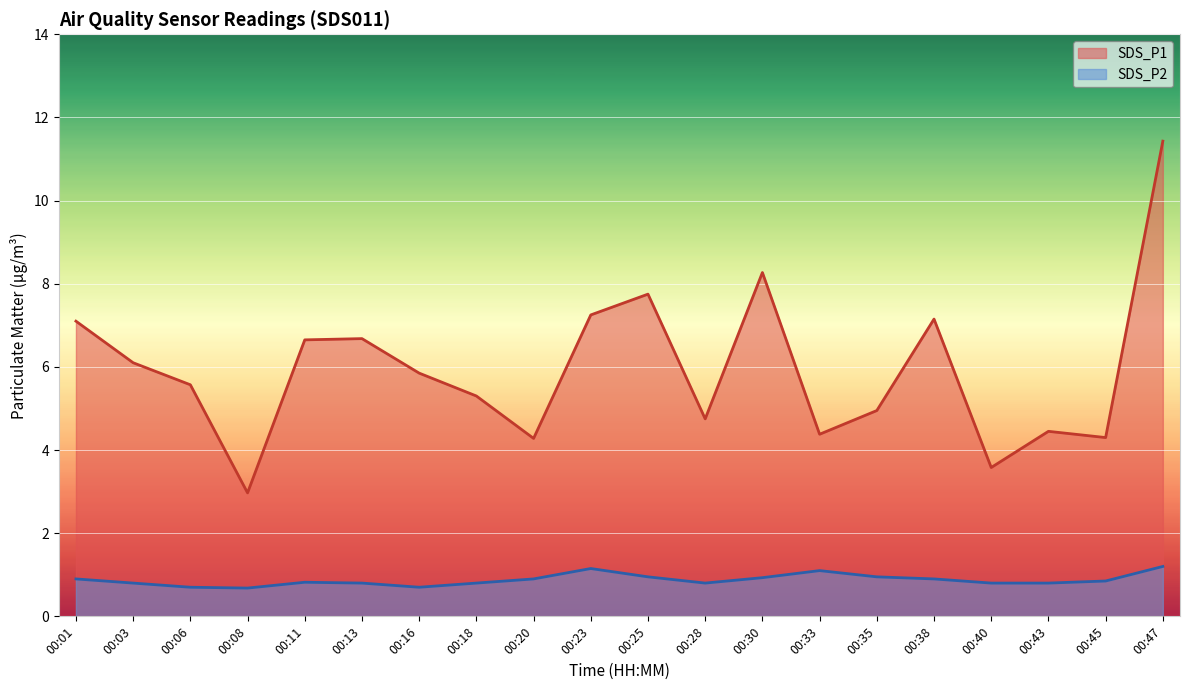

List the series in order of their peak value, highest first.

SDS_P1, SDS_P2